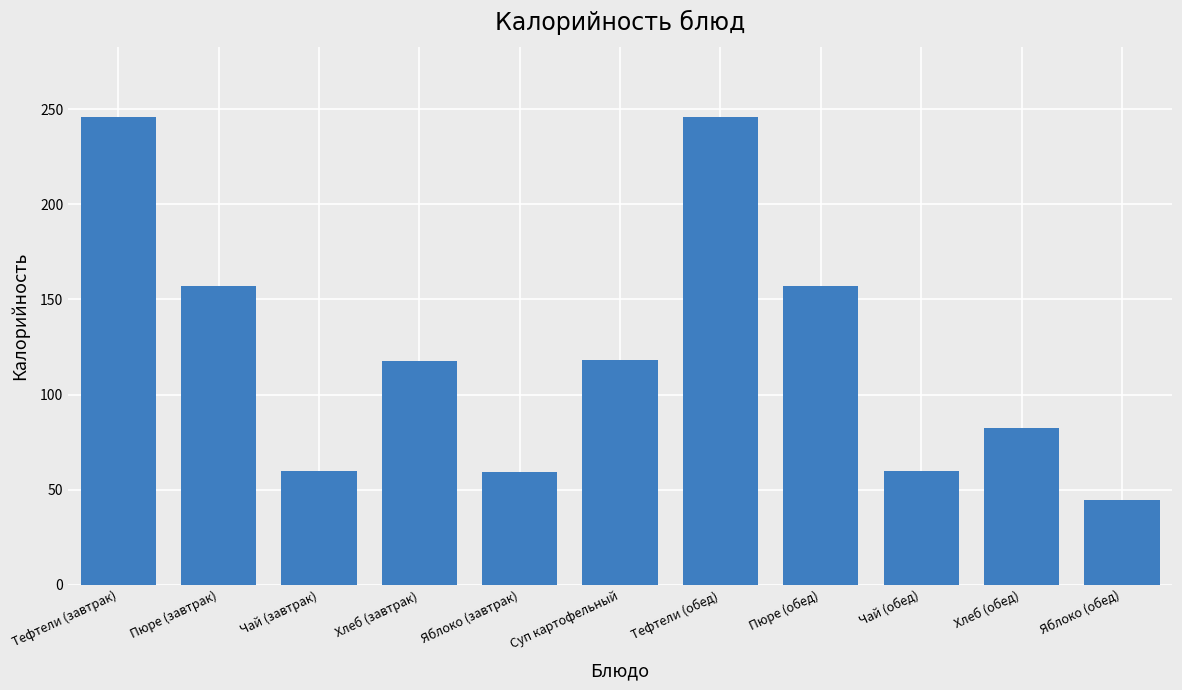

Which has a higher value, Хлеб (обед) or Тефтели (обед)?

Тефтели (обед)